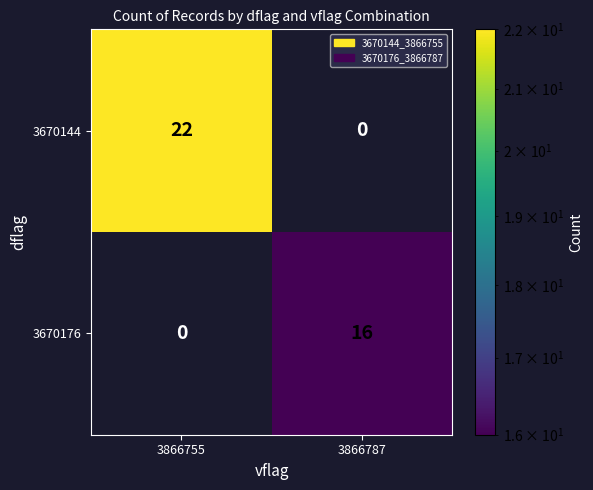

What is the maximum value for 3670144?

22